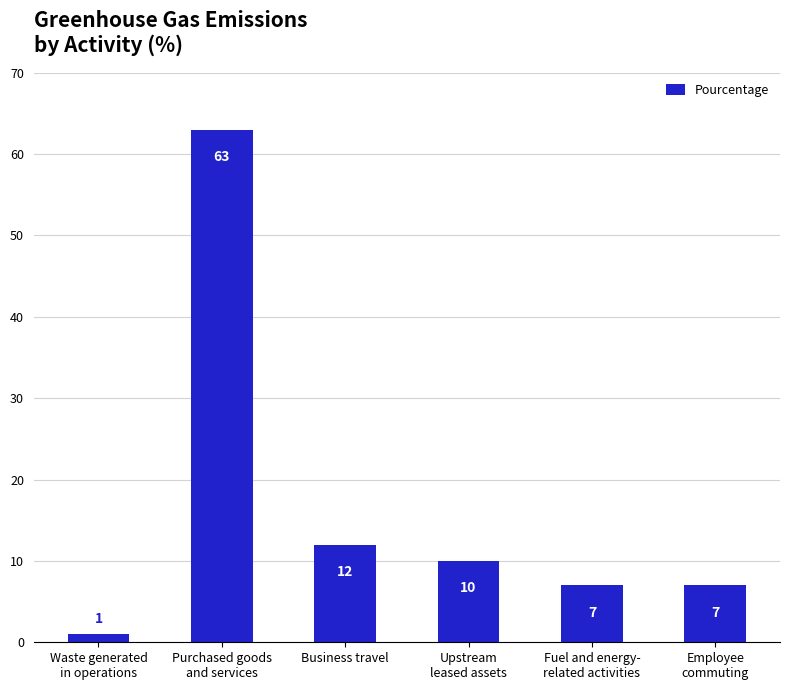

Reading left to right, list all the values displayed in this chart.

1	63	12	10	7	7